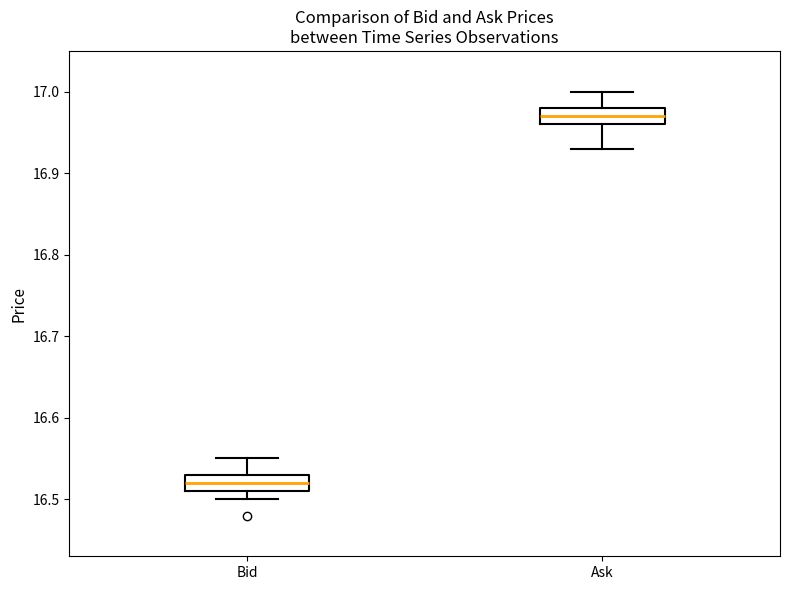

Reading left to right, read every box against the y-axis: the position of its median line, the range the box covers, and the ends of its whiskers. The values are not printed on the chart, so give them approximately, as read against the axis.

Bid: median 16.52, box 16.51 to 16.53, whiskers 16.50 to 16.55
Ask: median 16.97, box 16.96 to 16.98, whiskers 16.93 to 17.00